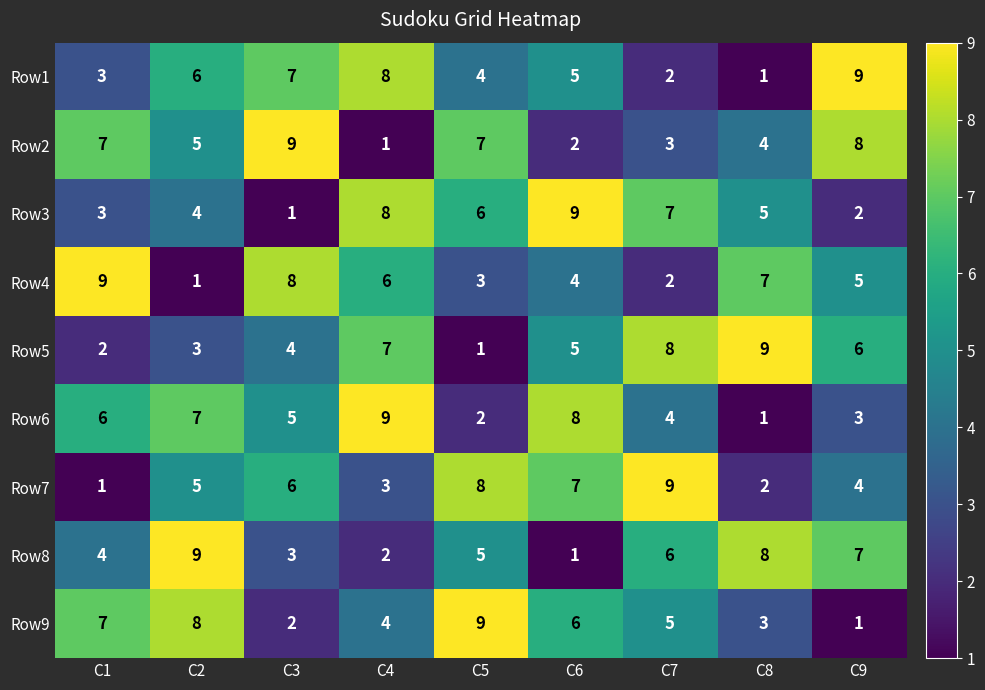

What is the difference between the maximum and second lowest values in the Row2 series?

7